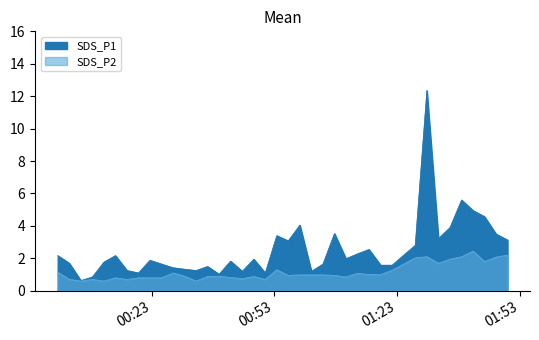

The value of SDS_P1 at 2021/07/05 00:19:48 is 0.7. True or false?

False